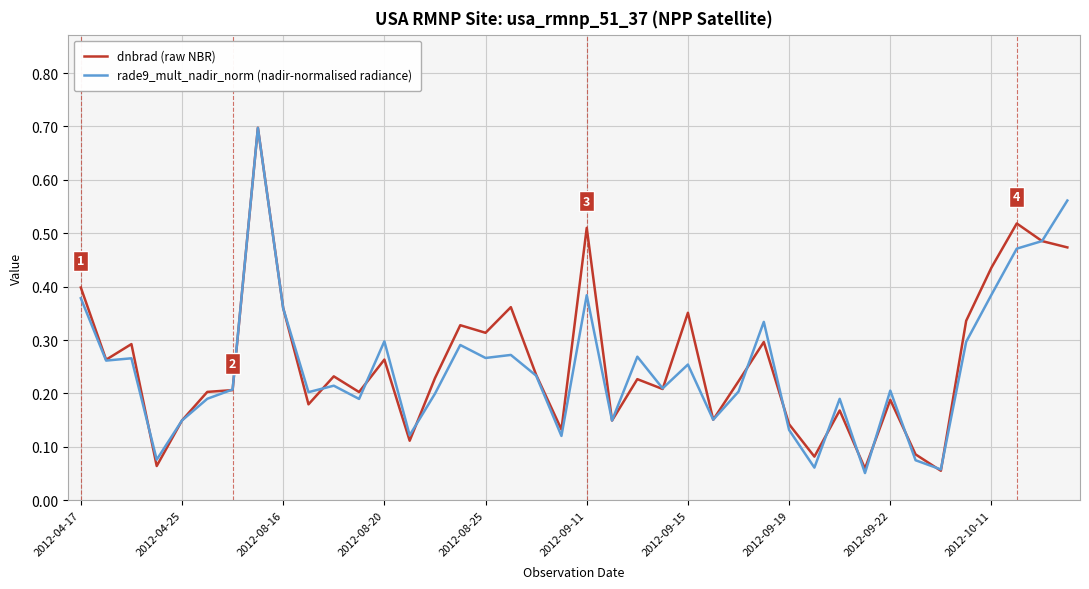

How many lines are shown in the chart?

2